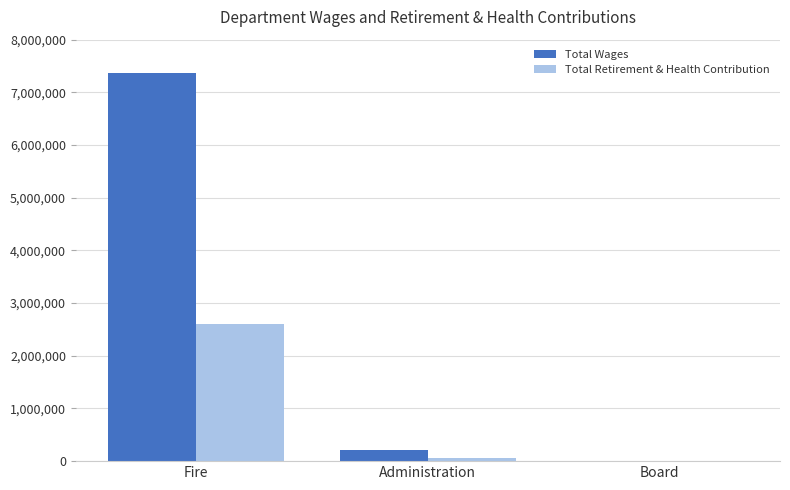

What is the sum of all Total Wages values?

7585847